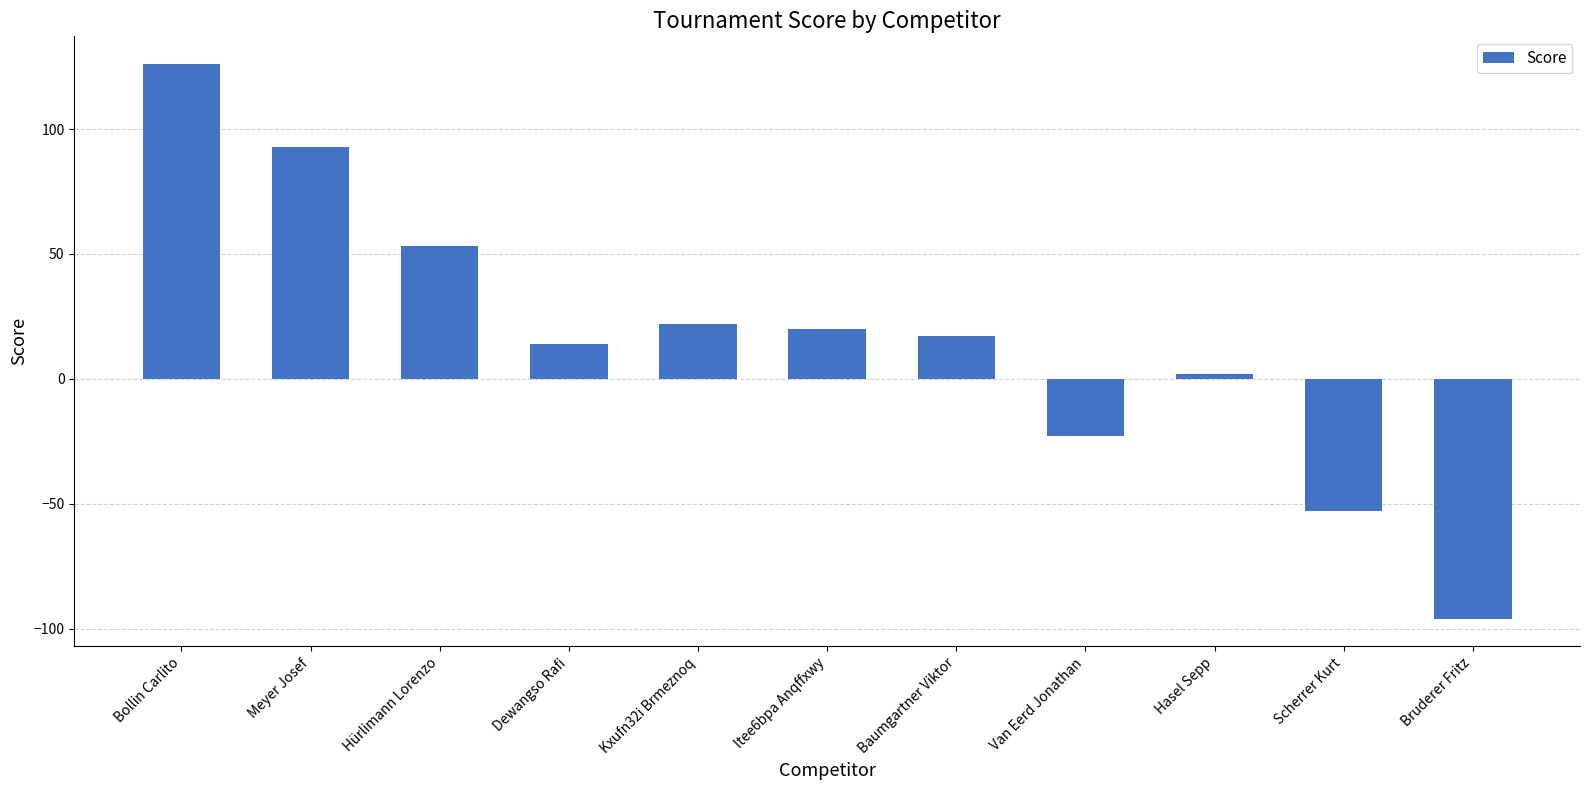

What is the value of the 11th bar from the left?

-96